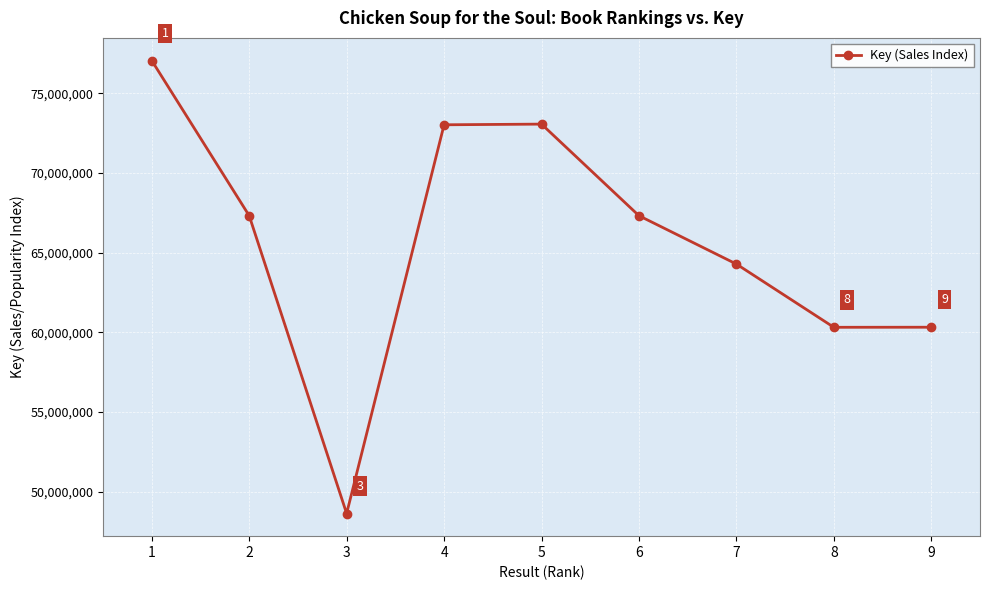

What is the difference between the maximum and minimum values?

28436967